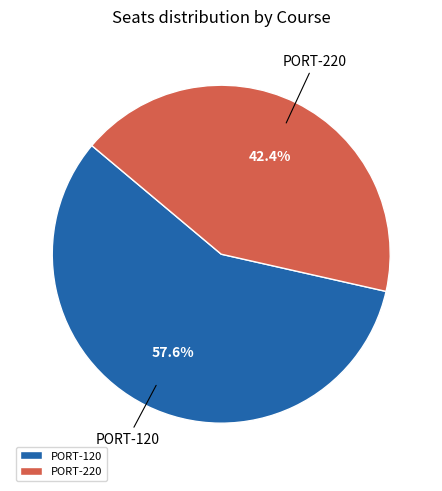

Combined, do PORT-220 and PORT-120 account for over 50%?

Yes